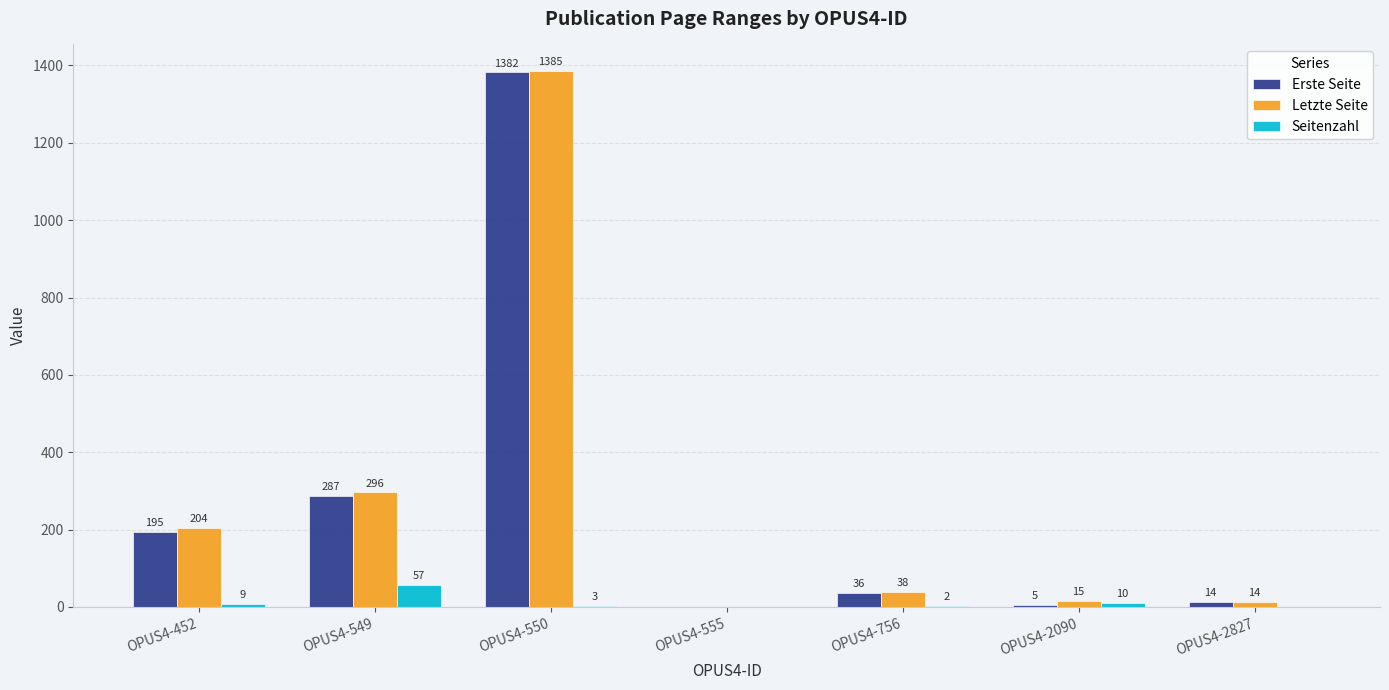

The Erste Seite series shows 133 at OPUS4-549. True or false?

False